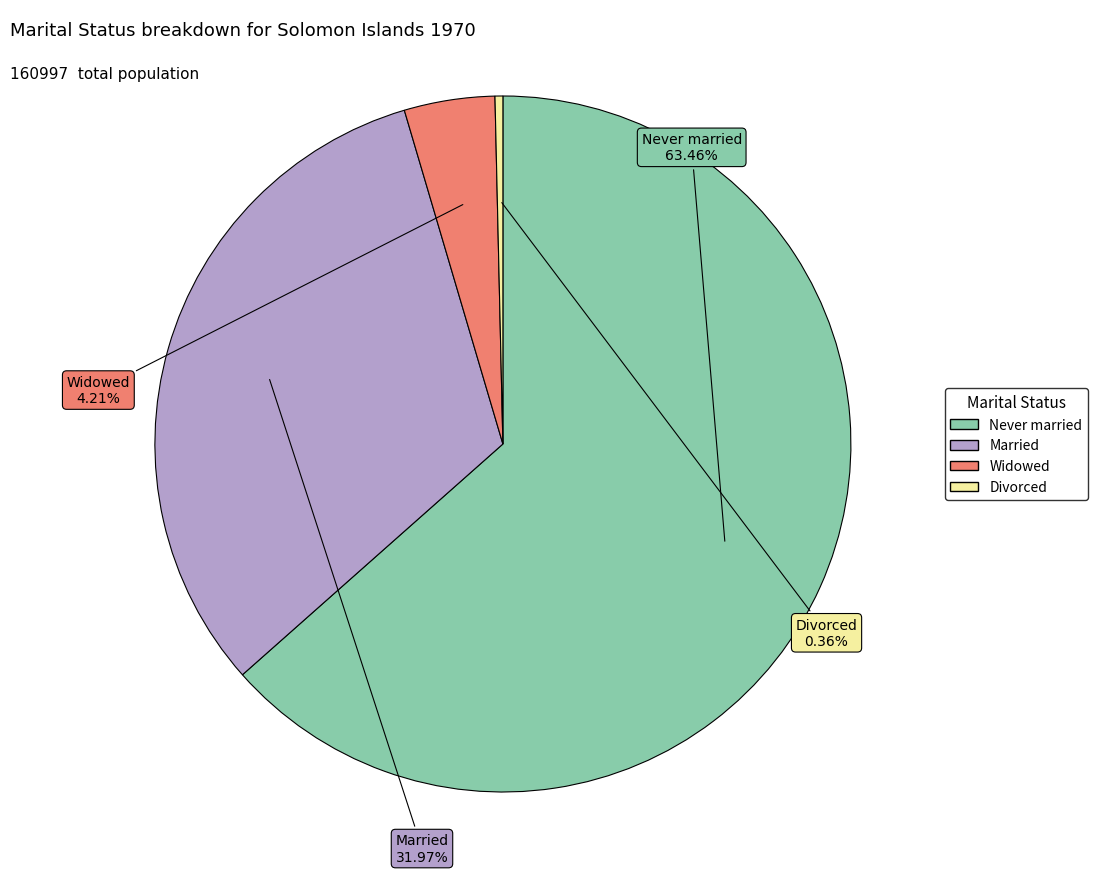

Which slice is the largest?

Never married